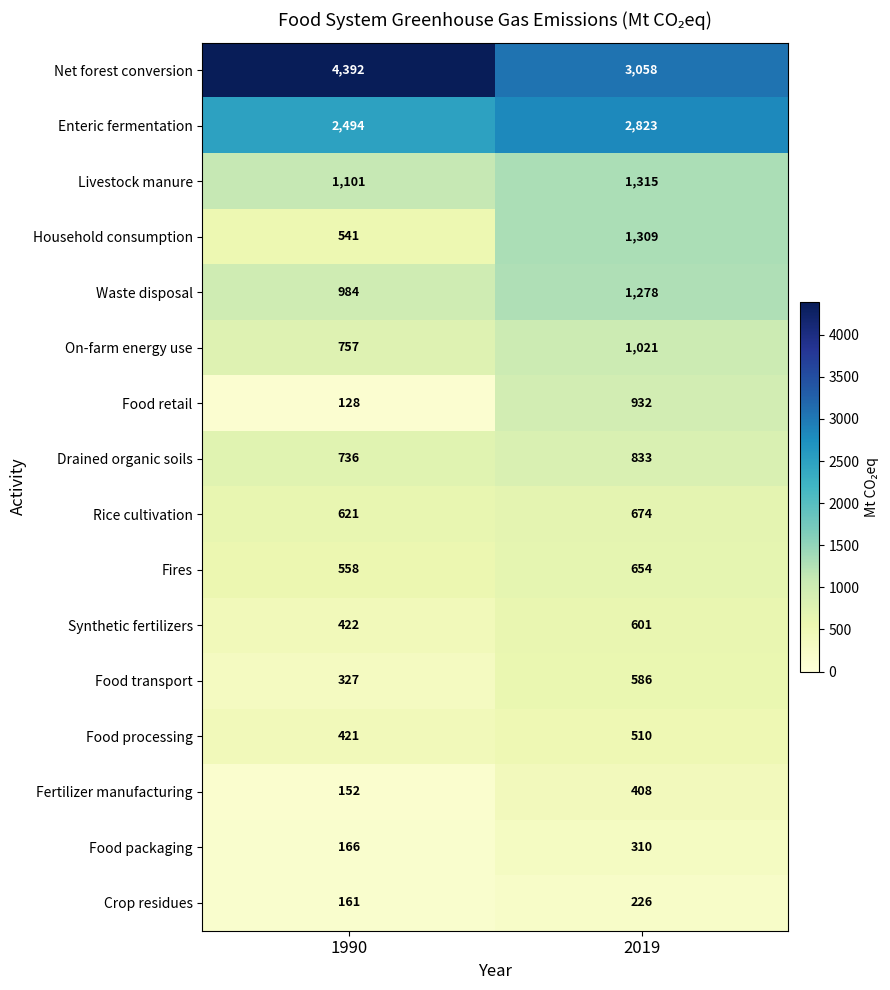

True or false: Food transport has a value of 327 at 1990.

True